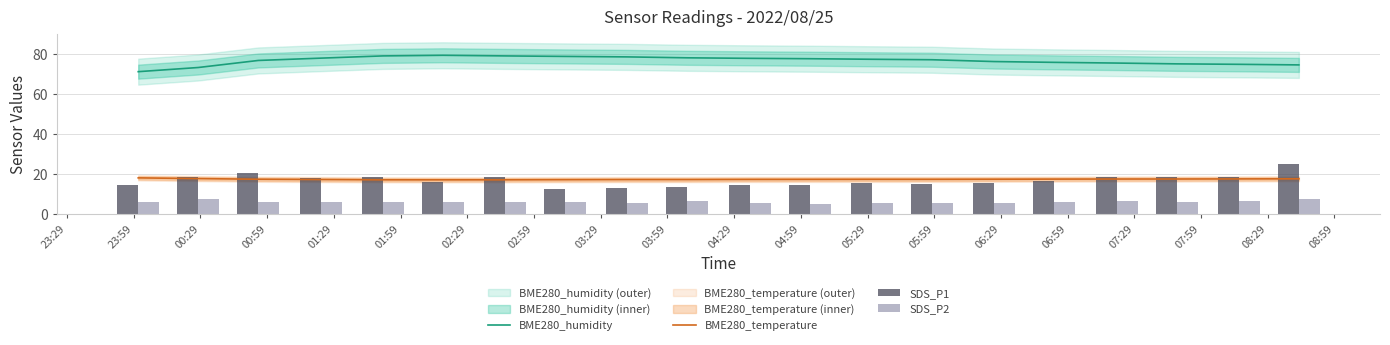

Which series has the largest range (max minus min)?

SDS_P1